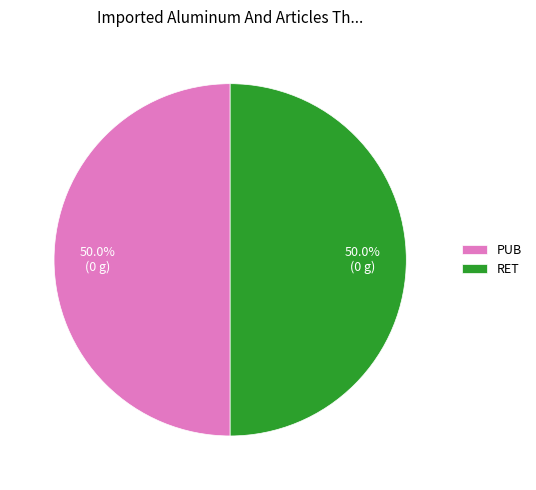

Approximately how many times larger is the value at RET compared to PUB?

1.0